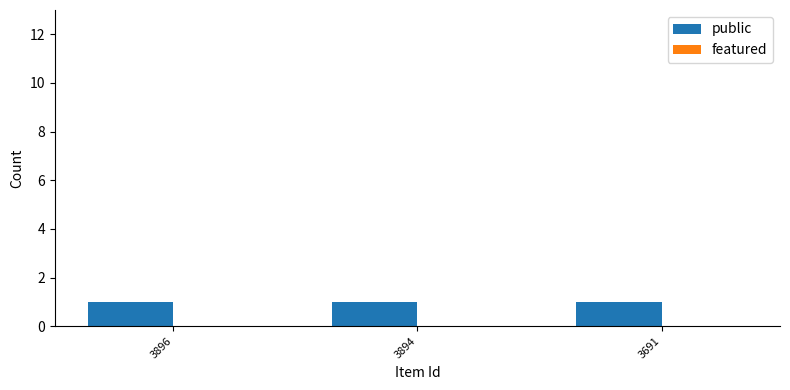

What is the sum of the public values at 3896 and 3691?

2